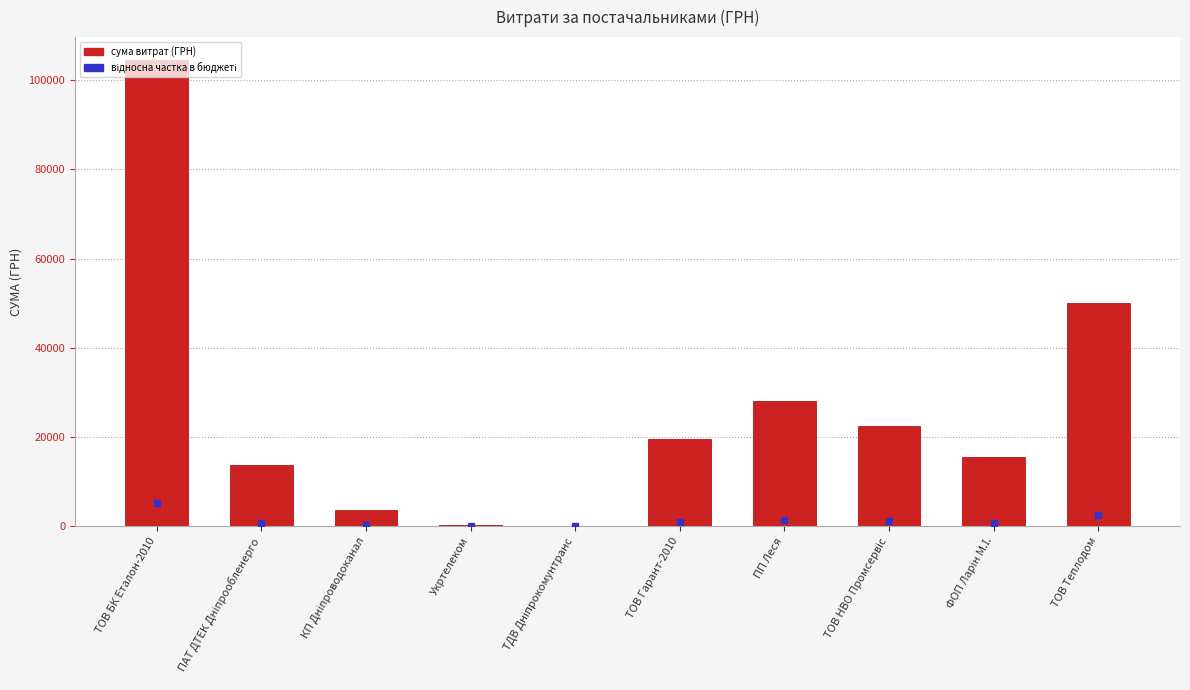

True or false: the data shows 28040.2 at ПП Леся.

True